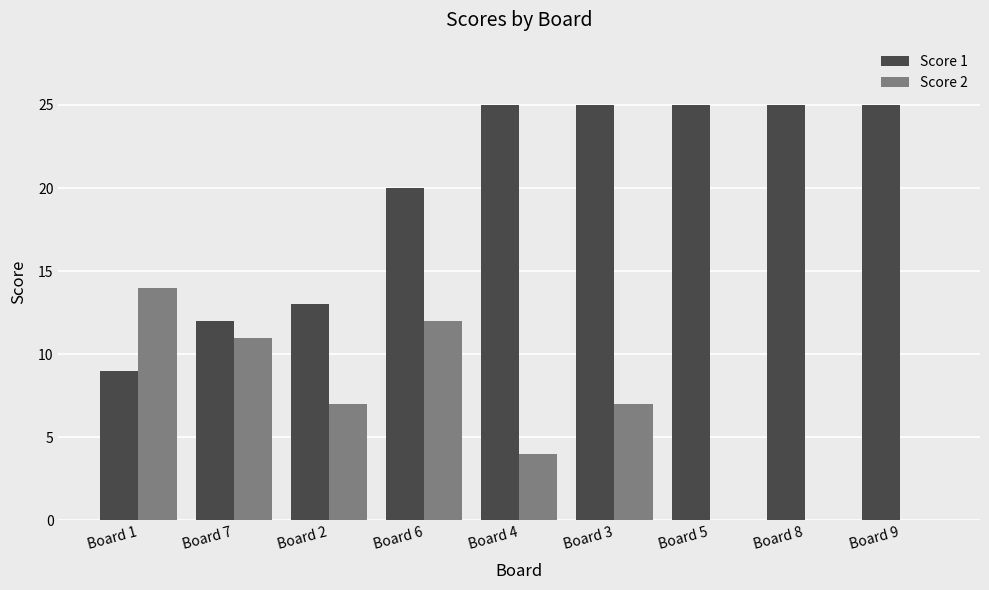

The Score 1 series shows 7 at Board 6. True or false?

False